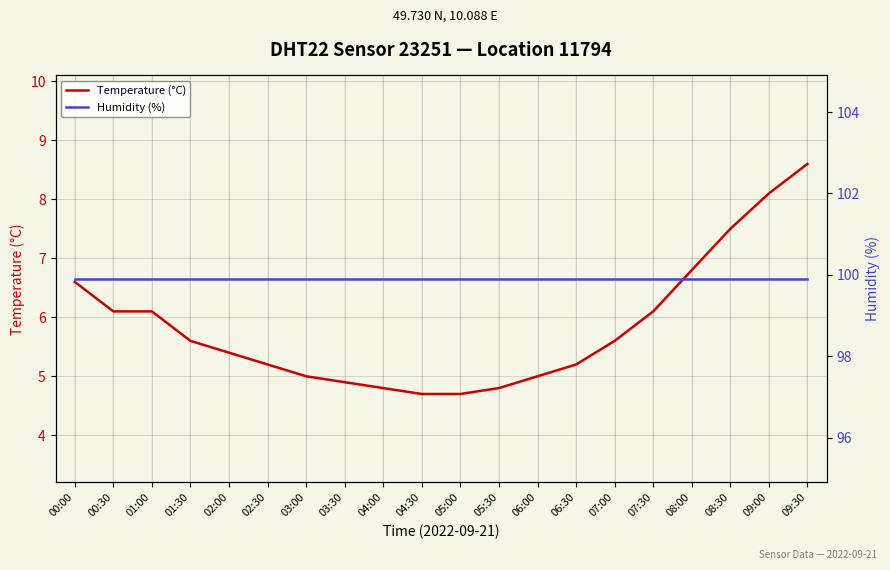

What is the label of the 3rd point from the left?

01:00